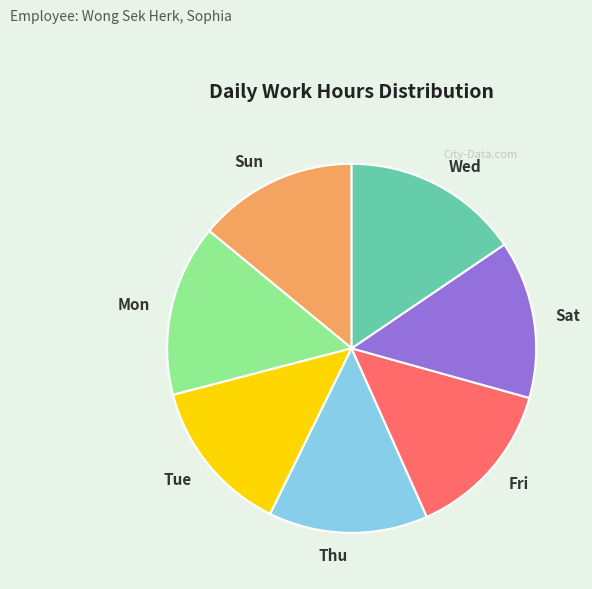

Is there a majority slice in this chart?

No